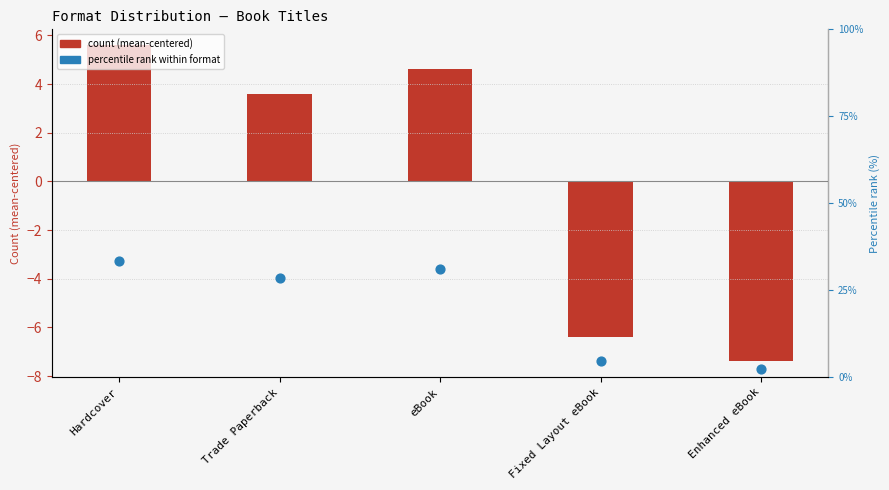

Which series reaches the minimum Y coordinate?

count (mean-centered)